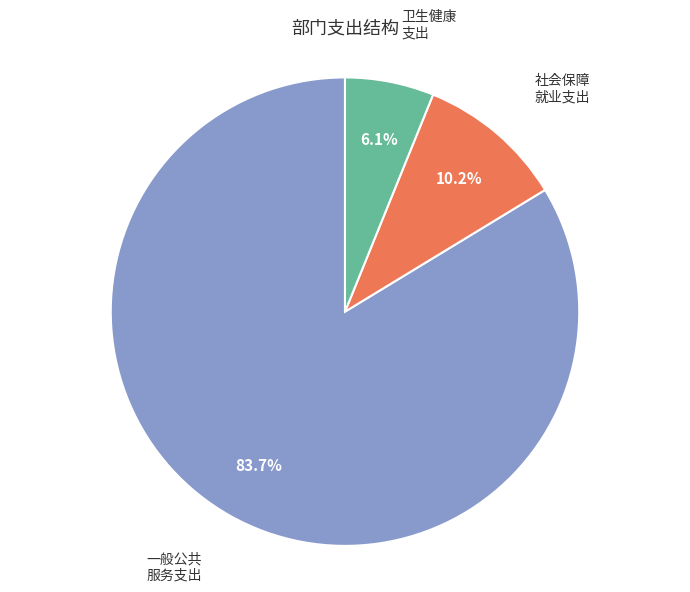

Does any single category account for the majority?

Yes